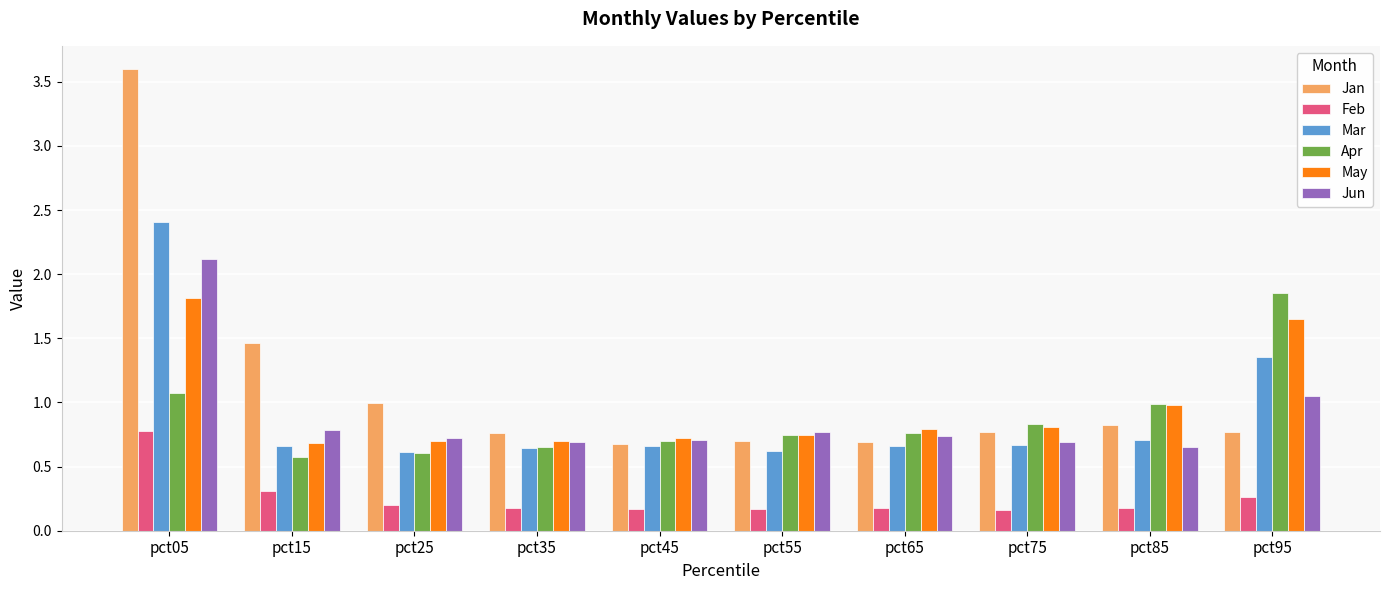

What value does the Feb series have at pct75?

0.2